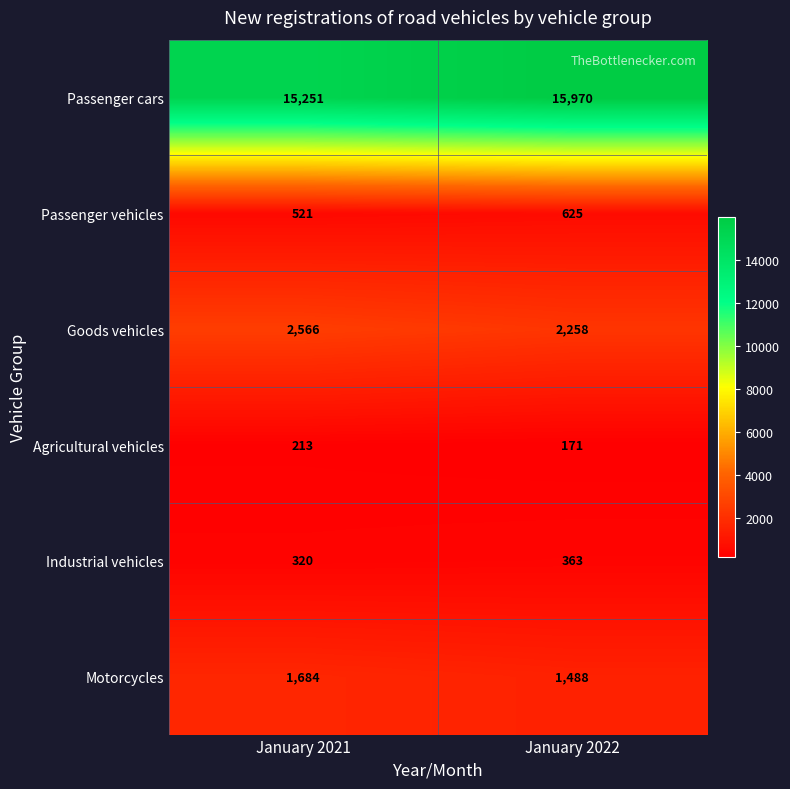

The Motorcycles series shows 1684 at January 2021. True or false?

True